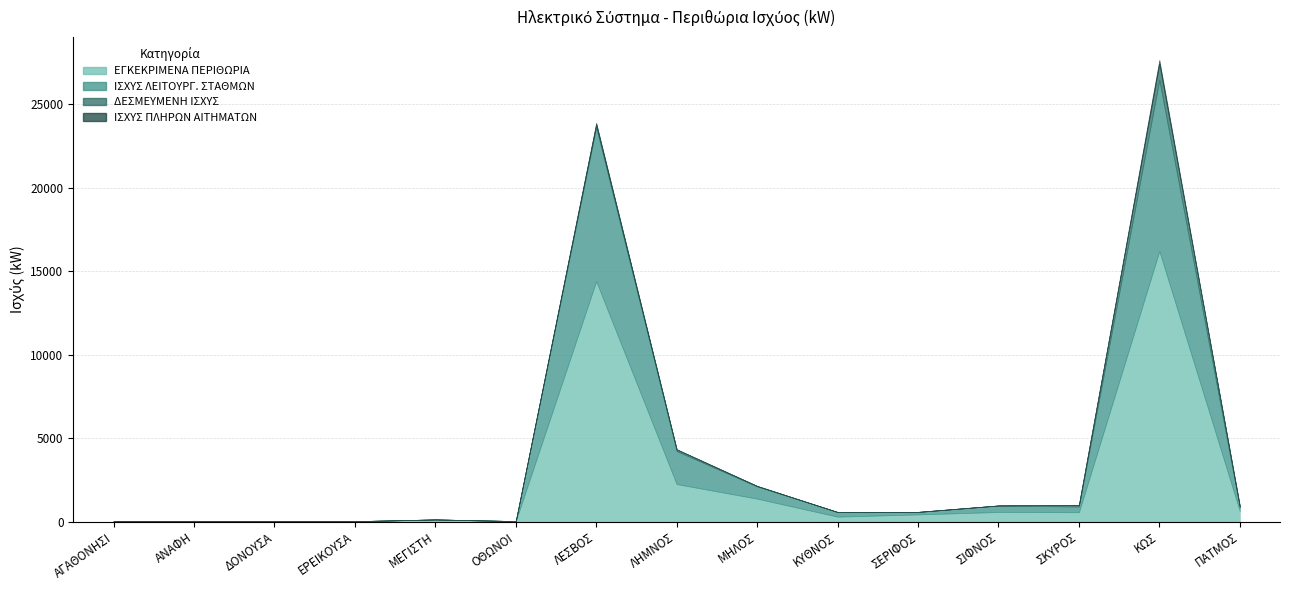

At which label is ΕΓΚΕΚΡΙΜΕΝΑ ΠΕΡΙΘΩΡΙΑ closest to 8113?

ΛΗΜΝΟΣ